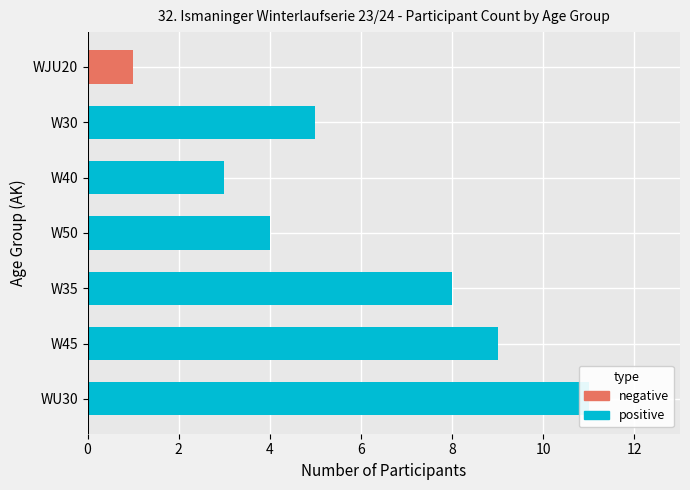

Are the bars grouped side by side (vs. stacked)?

No